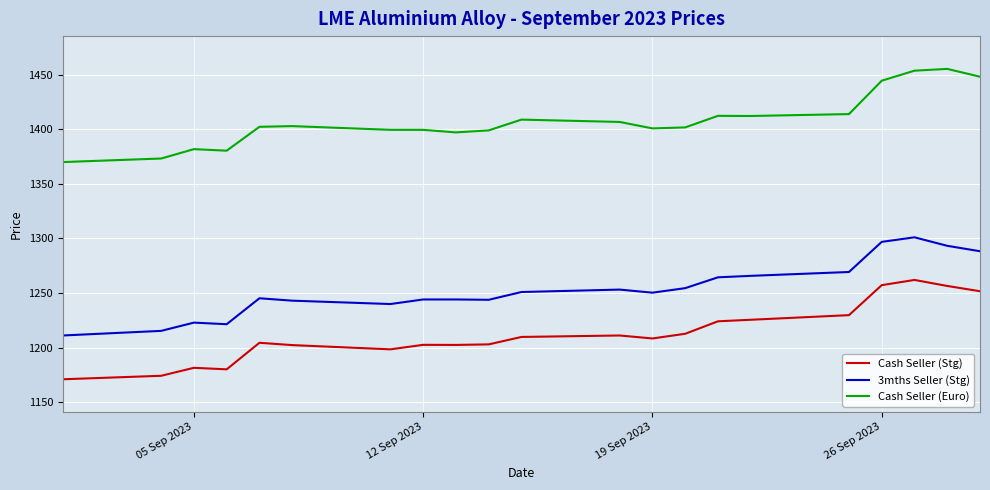

Which series has the widest spread of values?

Cash Seller (Stg)